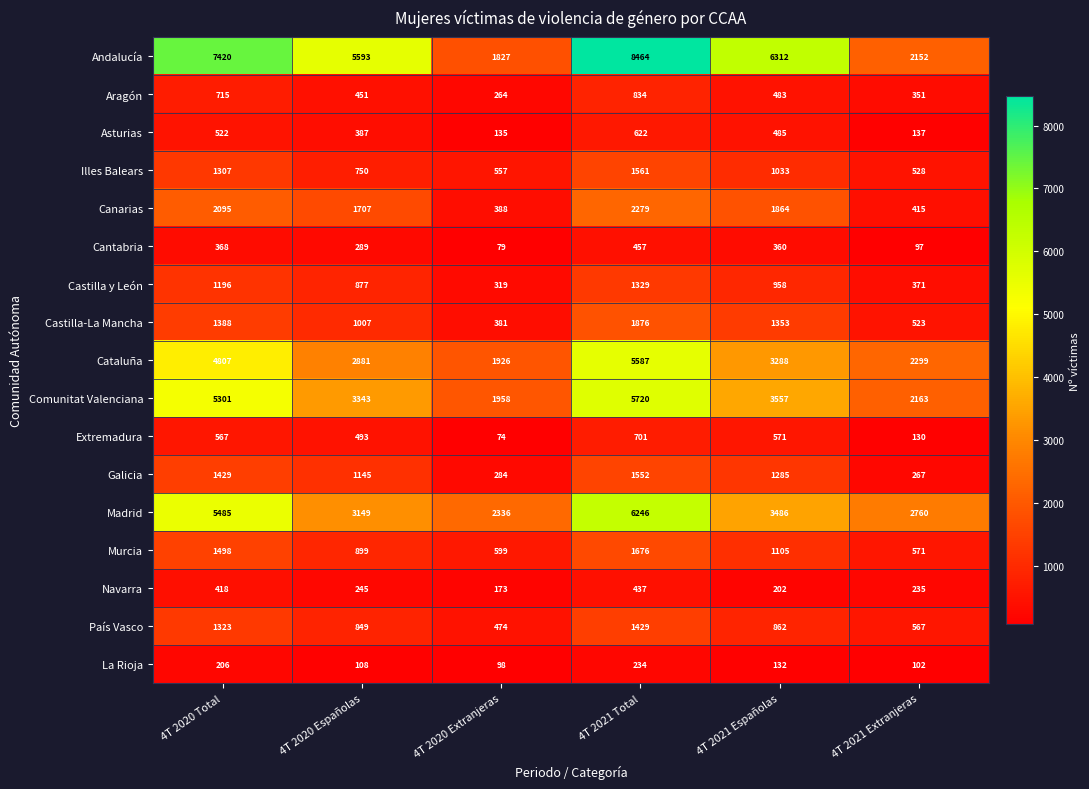

What is the sum of all Cantabria values?

1650